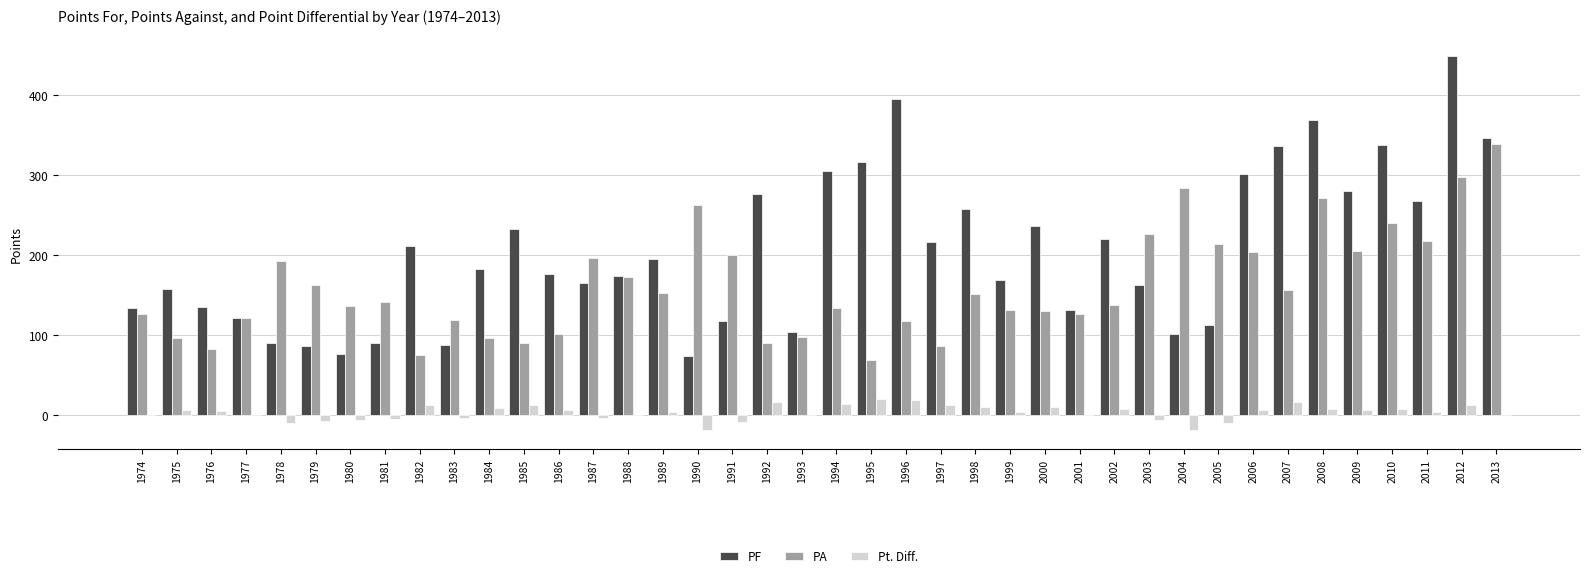

What are all the series names shown in the legend?

PF, PA, Pt. Diff.